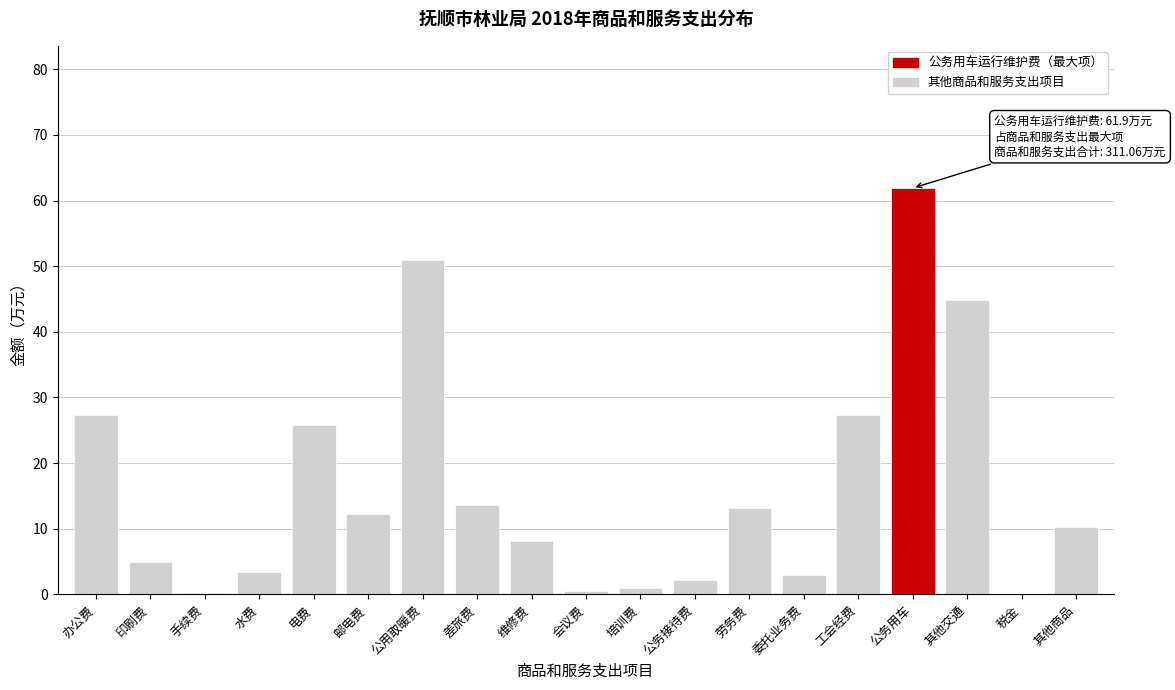

What is the sum of all values?

311.1